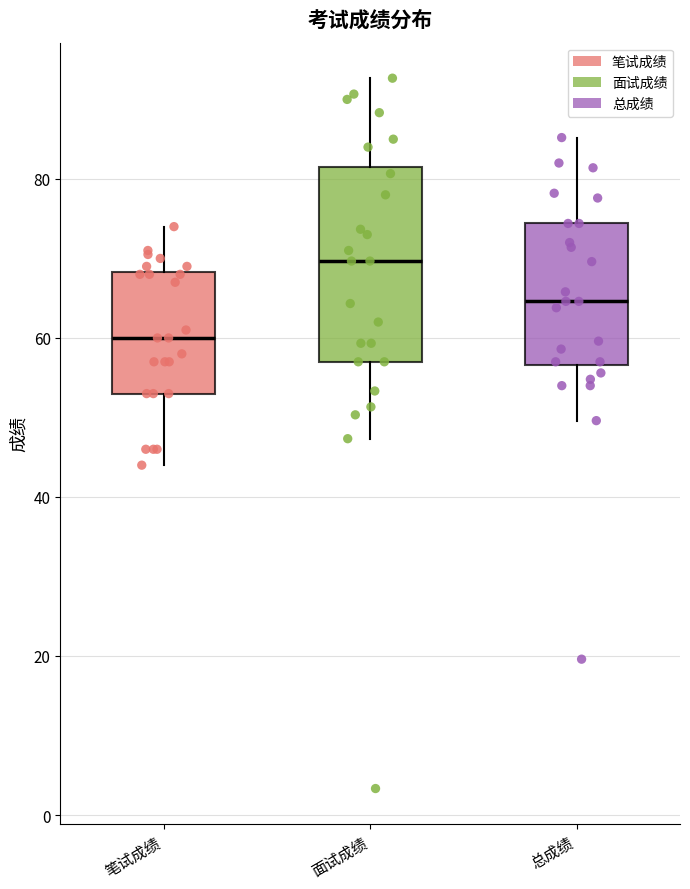

Reading left to right, transcribe this box plot: for each box, give where its median line is, the range the box spans, and where its two whiskers end, as read against the y-axis. The values are not printed on the chart, so give them approximately, as read against the axis.

笔试成绩: median 60, box 54 to 68, whiskers 44 to 74
面试成绩: median 70, box 58 to 82, whiskers 48 to 92
总成绩: median 64, box 56 to 74, whiskers 50 to 86